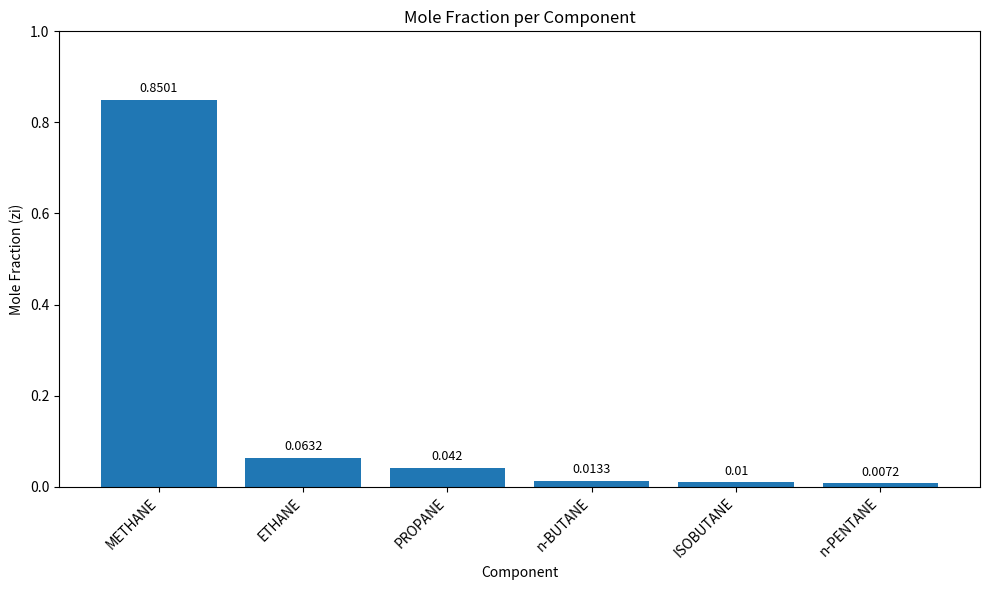

Count the number of data series in this chart.

1